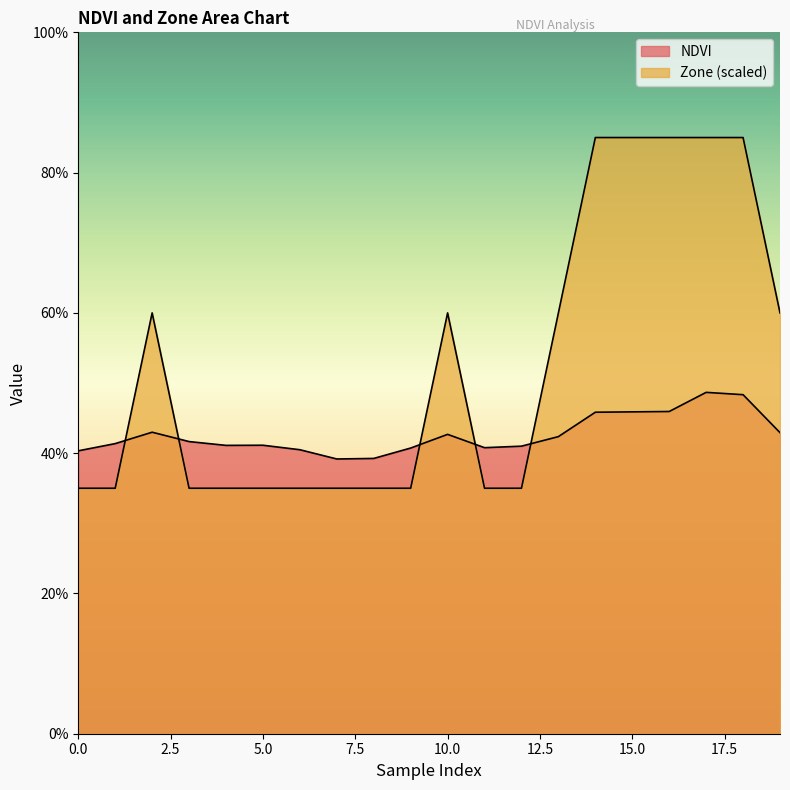

Between 2 and 14, which is larger?

14